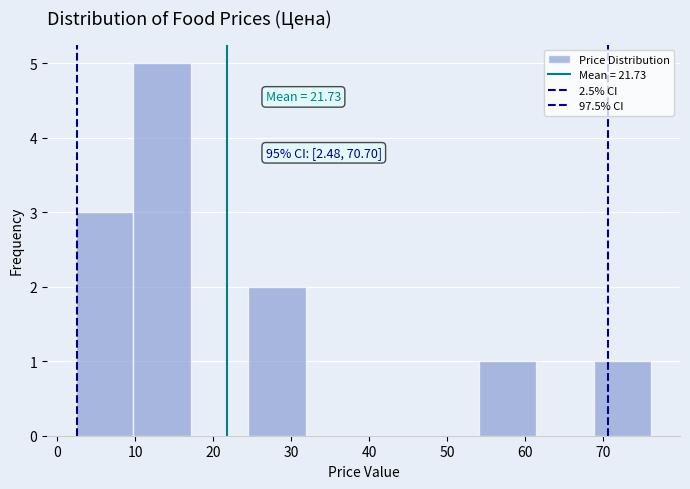

Over which range of the x-axis is the bar tallest?

10 to 17